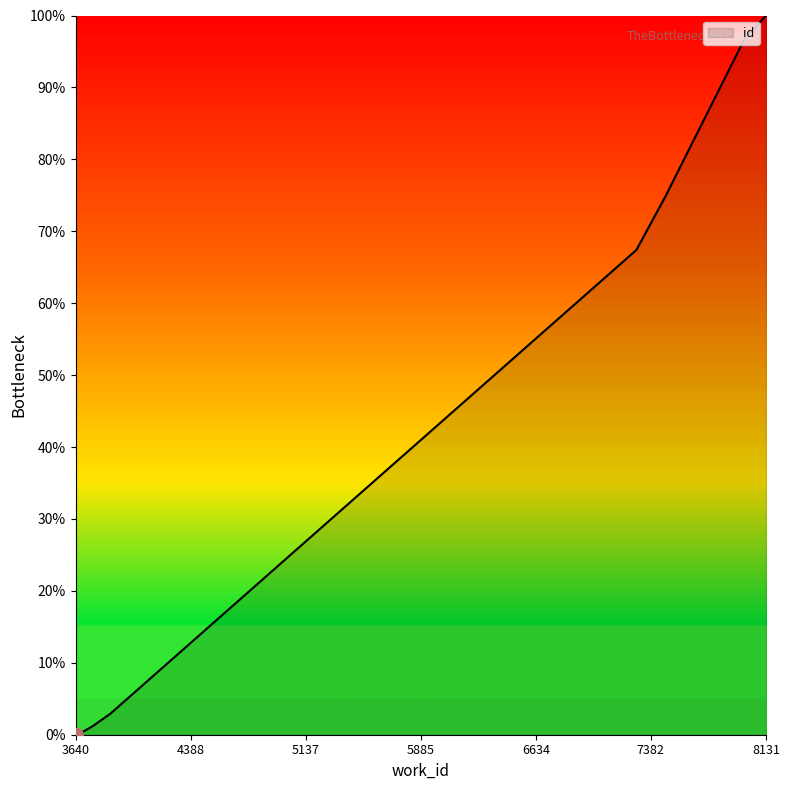

Does the chart display data point markers on the line(s)?

No